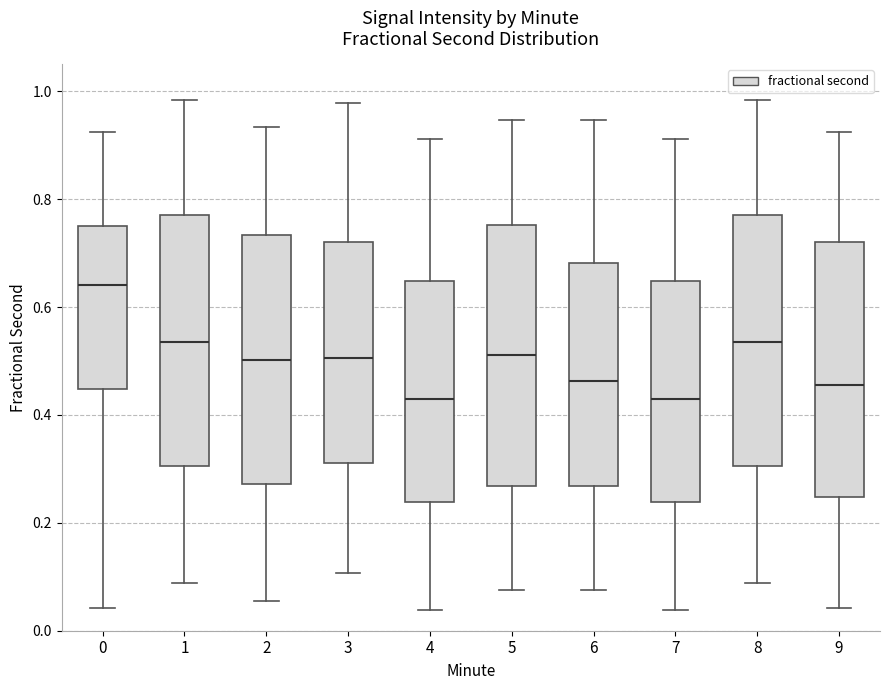

Reading left to right, read every box against the y-axis: the position of its median line, the range the box covers, and the ends of its whiskers. The values are not printed on the chart, so give them approximately, as read against the axis.

0: median 0.64, box 0.44 to 0.76, whiskers 0.04 to 0.92
1: median 0.54, box 0.30 to 0.78, whiskers 0.08 to 0.98
2: median 0.50, box 0.28 to 0.74, whiskers 0.06 to 0.94
3: median 0.50, box 0.32 to 0.72, whiskers 0.10 to 0.98
4: median 0.42, box 0.24 to 0.64, whiskers 0.04 to 0.92
5: median 0.52, box 0.26 to 0.76, whiskers 0.08 to 0.94
6: median 0.46, box 0.26 to 0.68, whiskers 0.08 to 0.94
7: median 0.42, box 0.24 to 0.64, whiskers 0.04 to 0.92
8: median 0.54, box 0.30 to 0.78, whiskers 0.08 to 0.98
9: median 0.46, box 0.24 to 0.72, whiskers 0.04 to 0.92